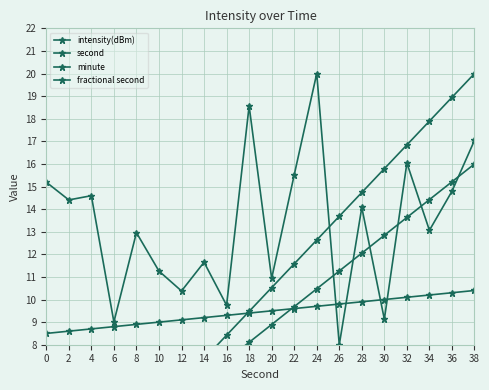

How many data points does each series have?

20